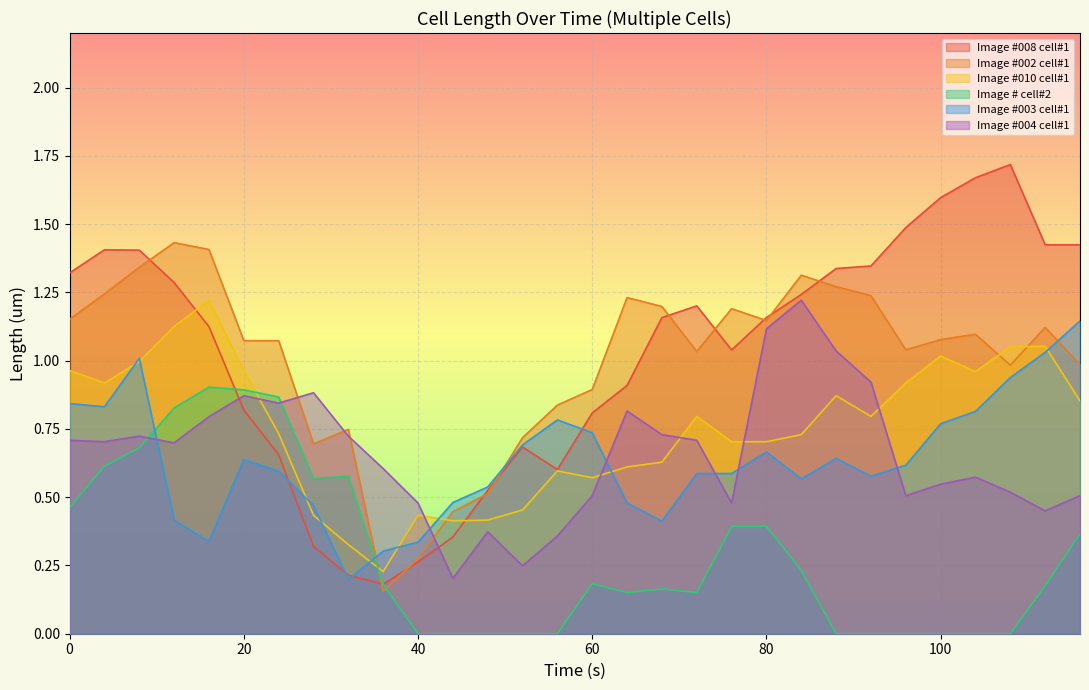

True or false: Image #003 cell#1 and Image #004 cell#1 intersect in this chart.

True